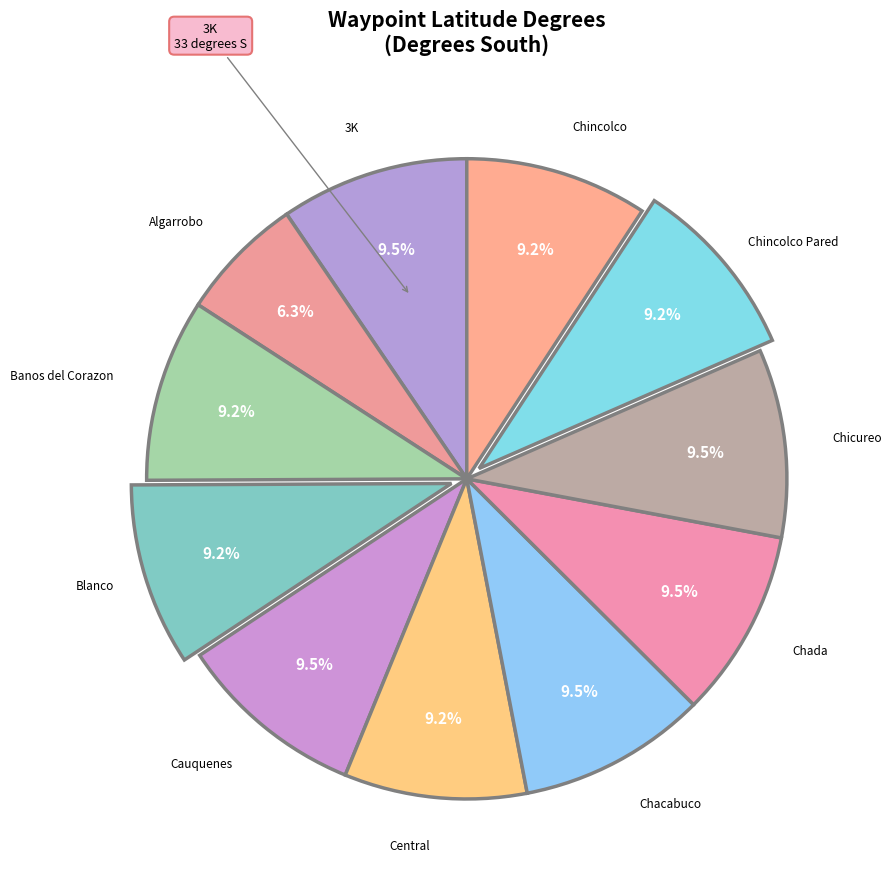

How many segments does this pie chart have?

11